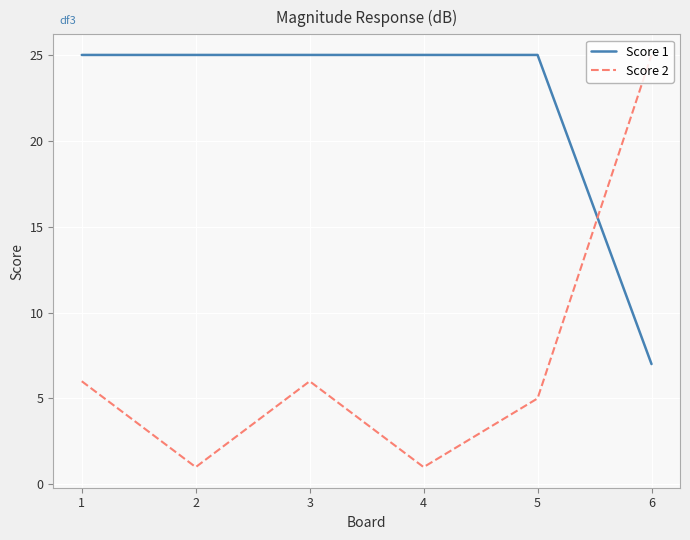

What is the difference between the highest and lowest values at 1?

19